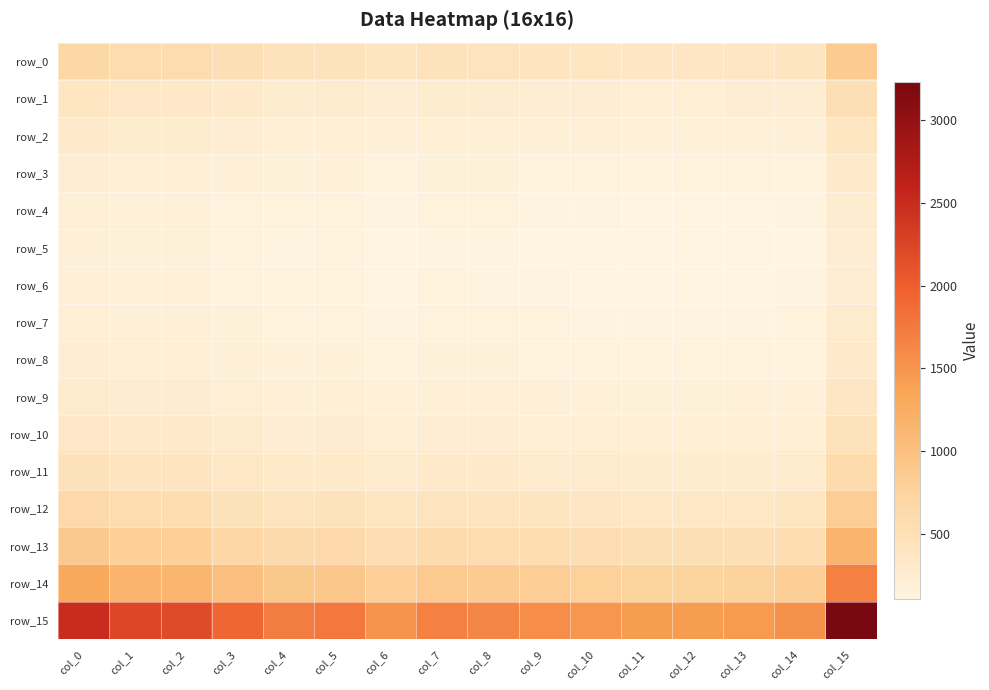

Where does the row_1 series first go above 266?

col_0